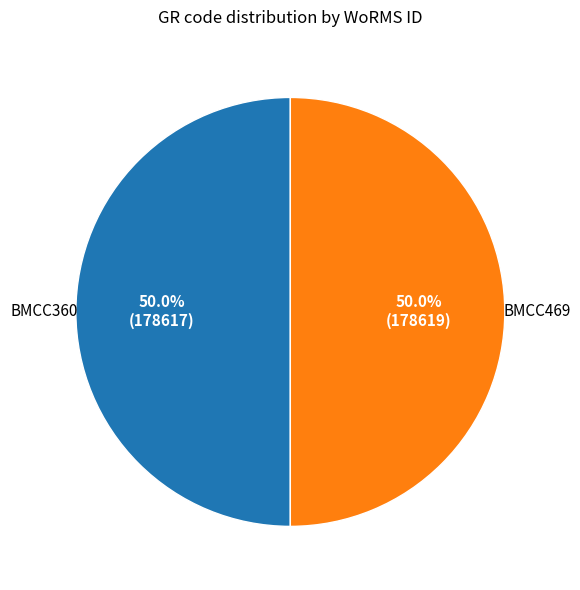

Approximately how many times larger is the value at BMCC360 compared to BMCC469?

1.0